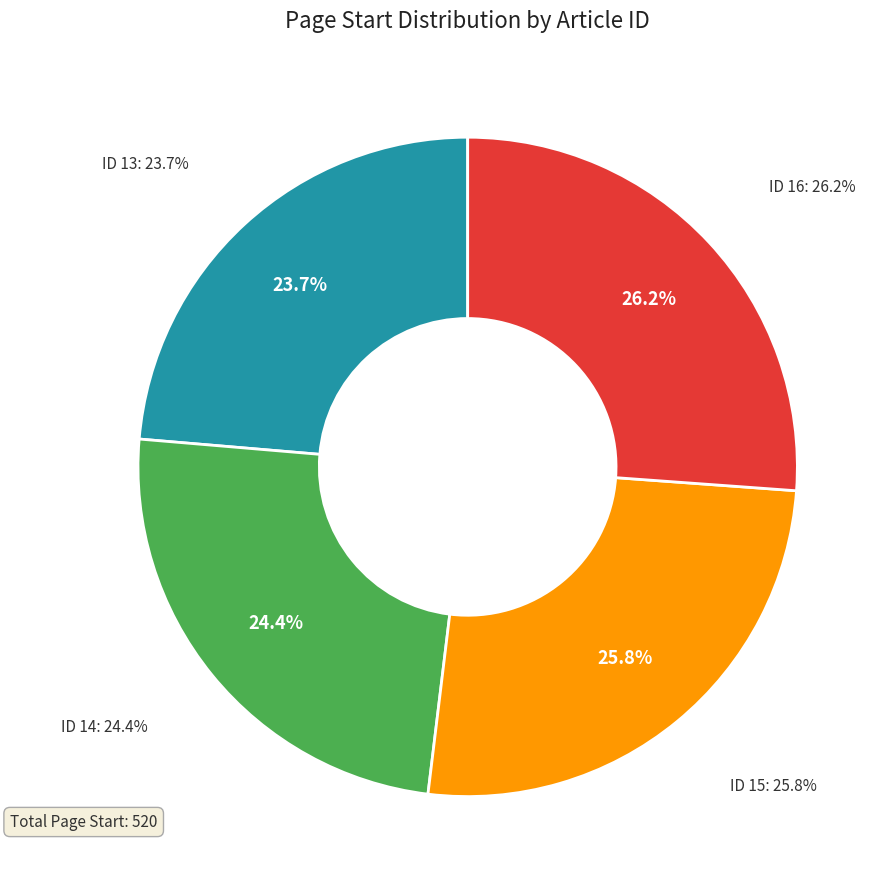

Which category has the smallest portion of the pie?

ID 13